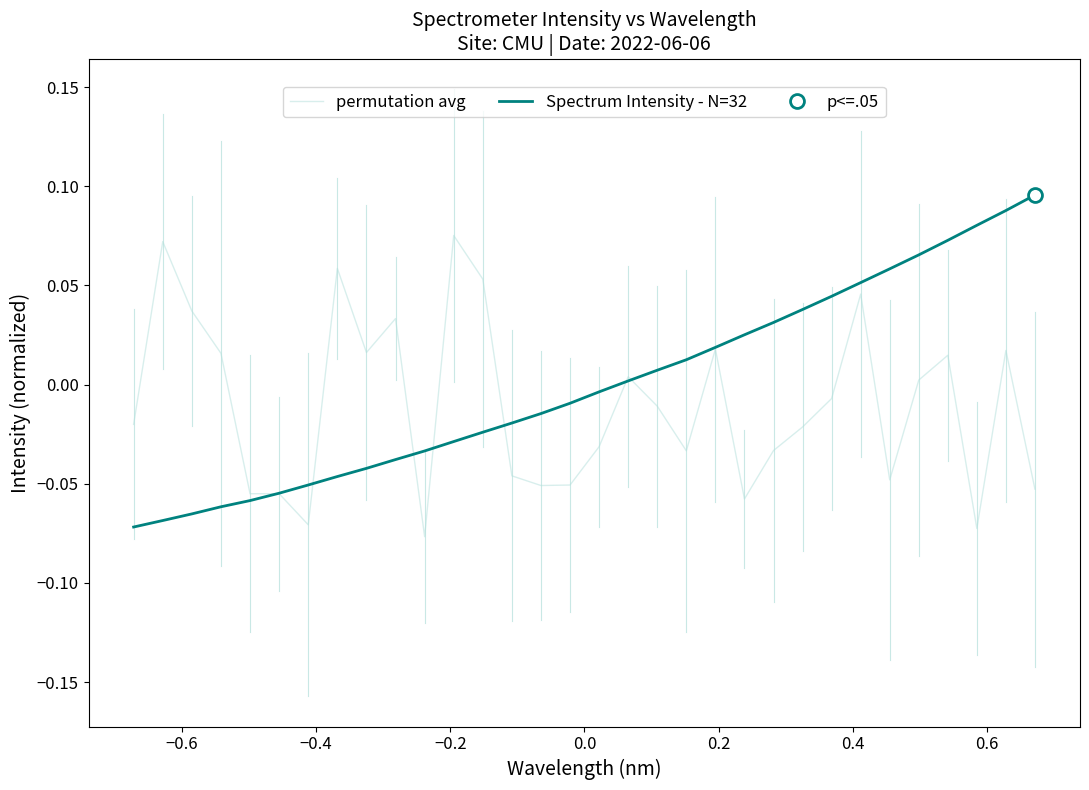

What is the minimum value for permutation avg?

-0.1